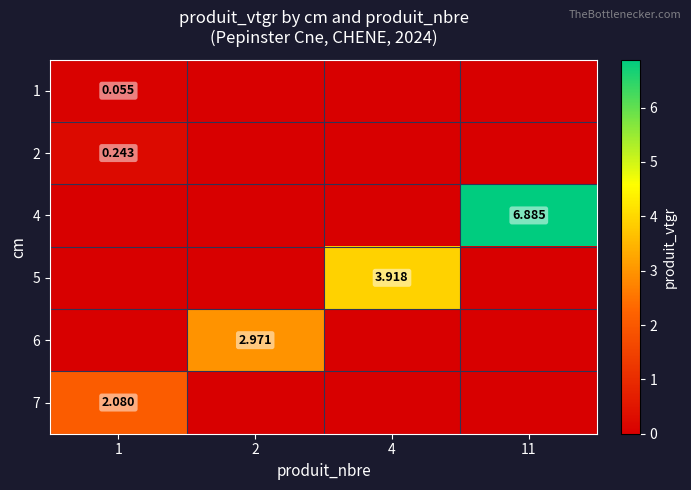

What is the difference between the maximum and minimum values in the 7 series?

2.1